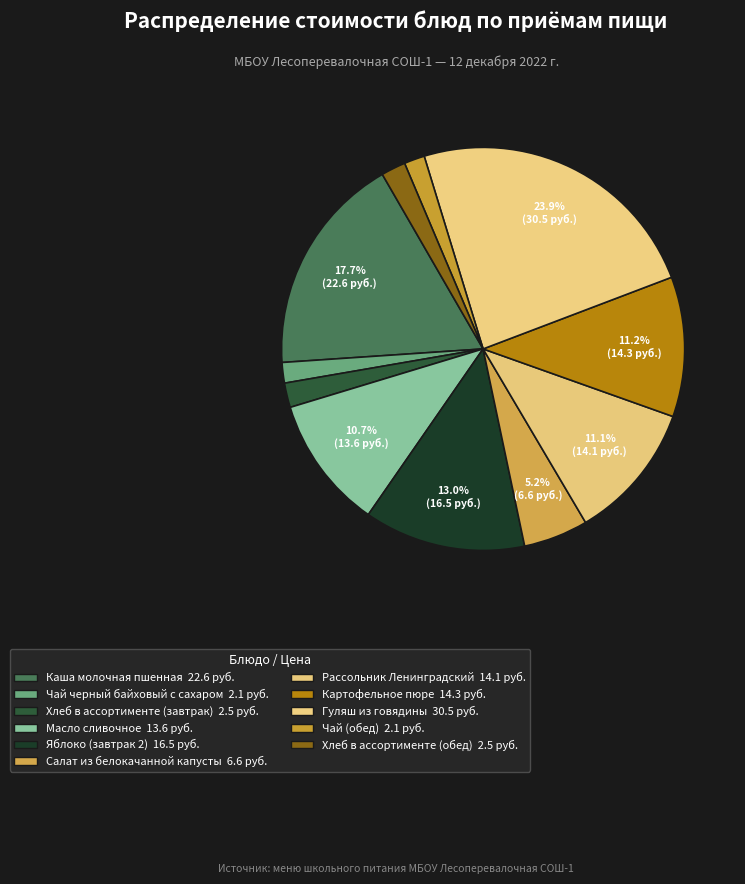

True or false: Хлеб в ассортименте (обед) accounts for 2% of the total.

True